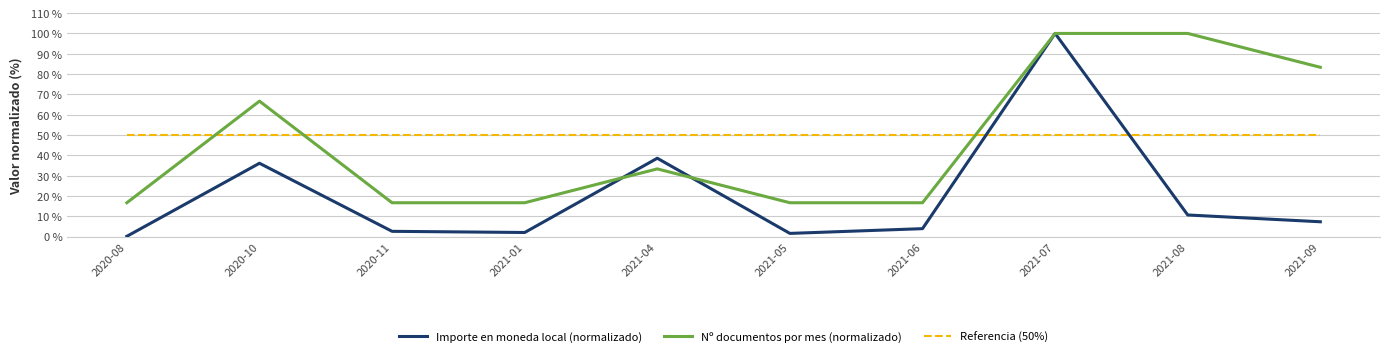

Reading left to right, what are all the values shown in this chart?

Importe en moneda local (normalizado): 2020-08=0.2	2020-10=36.1	2020-11=2.6	2021-01=2.0	2021-04=38.6	2021-05=1.6	2021-06=3.9	2021-07=100.0	2021-08=10.6	2021-09=7.3
Nº documentos por mes (normalizado): 2020-08=16.7	2020-10=66.7	2020-11=16.7	2021-01=16.7	2021-04=33.3	2021-05=16.7	2021-06=16.7	2021-07=100.0	2021-08=100.0	2021-09=83.3
Referencia (50%): 2020-08=50.0	2020-10=50.0	2020-11=50.0	2021-01=50.0	2021-04=50.0	2021-05=50.0	2021-06=50.0	2021-07=50.0	2021-08=50.0	2021-09=50.0